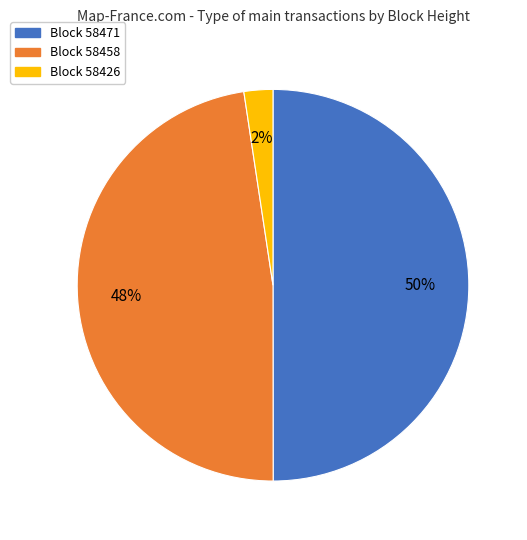

To the nearest percent, what is the average slice percentage?

33%